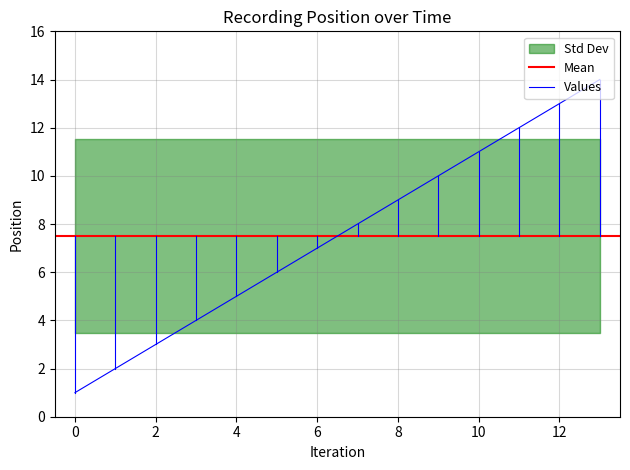

Does the chart have visible grid lines?

Yes